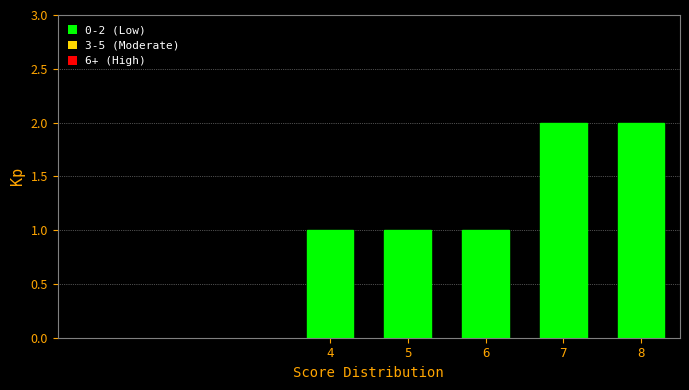

Reading left to right, extract all data points from this chart.

1	1	1	2	2